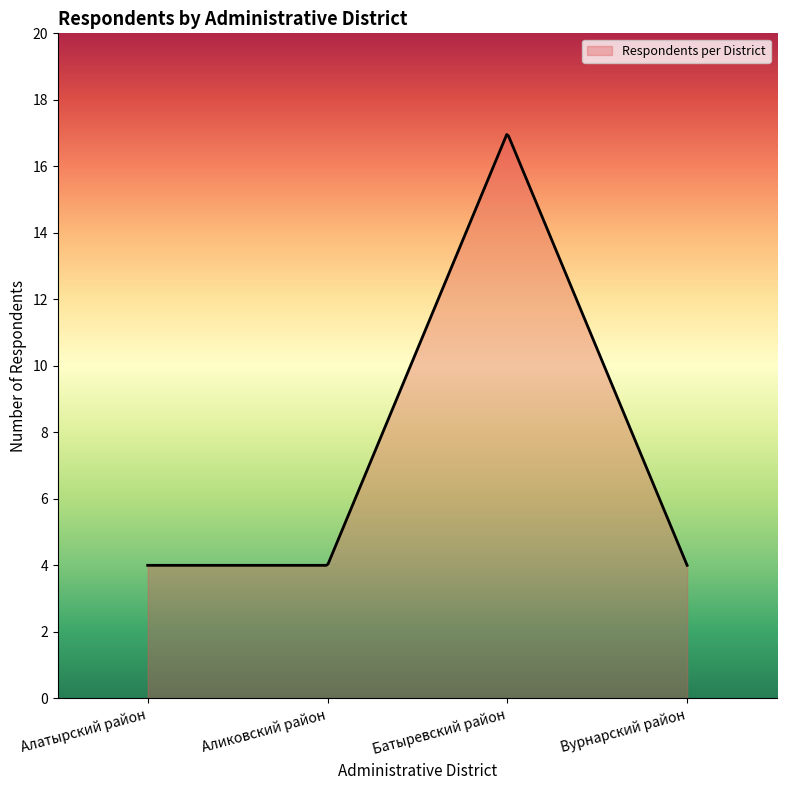

What is the difference between the maximum and minimum values?

13.0